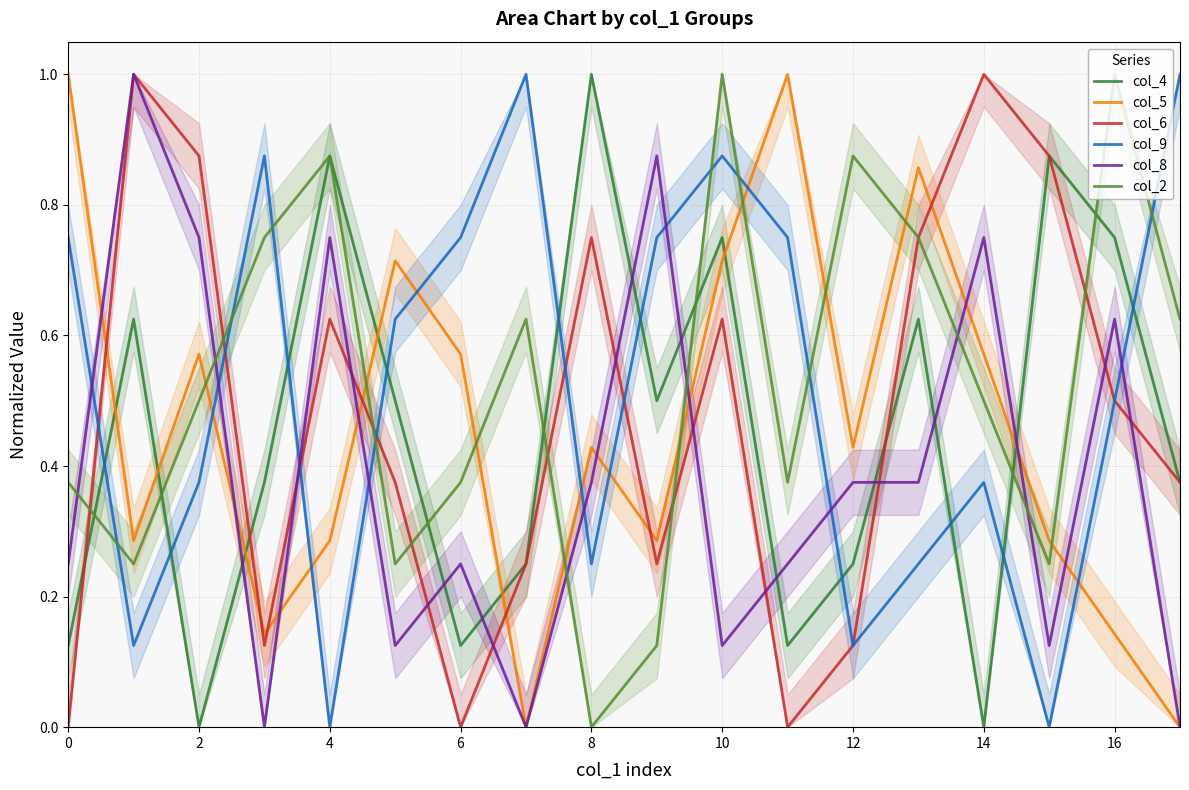

What is the maximum value for col_4?

1.0